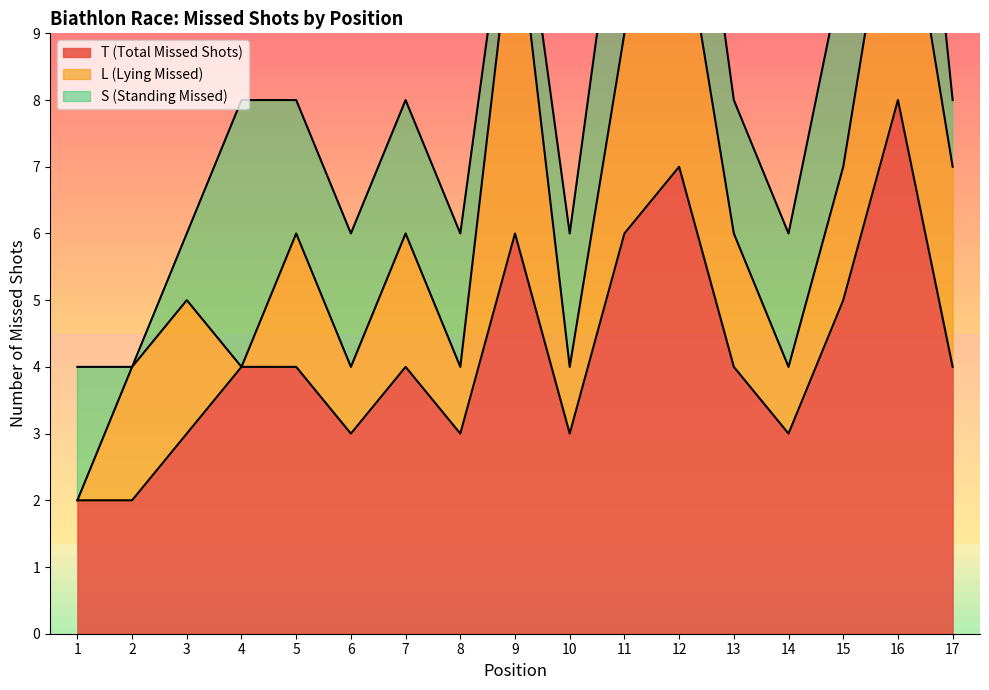

How many values in the L (Lying Missed) series are below 2?

6